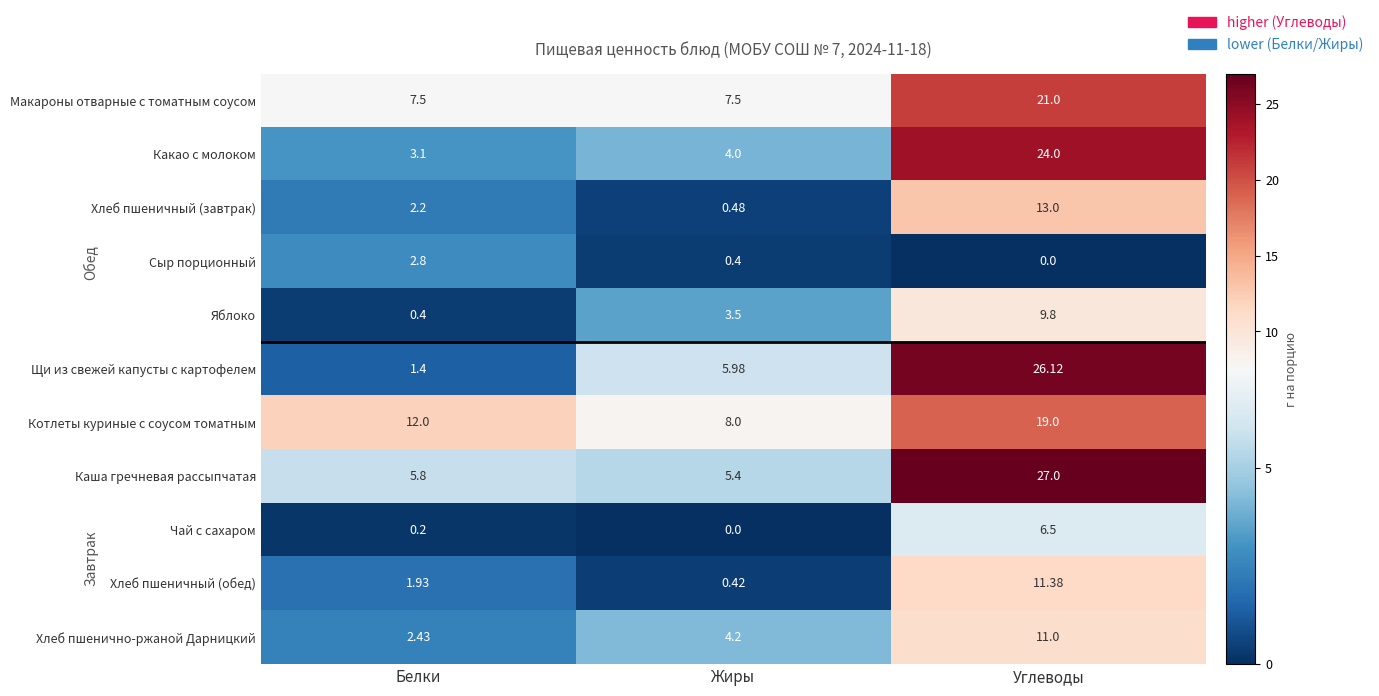

At which label does Чай с сахаром reach its minimum?

Жиры